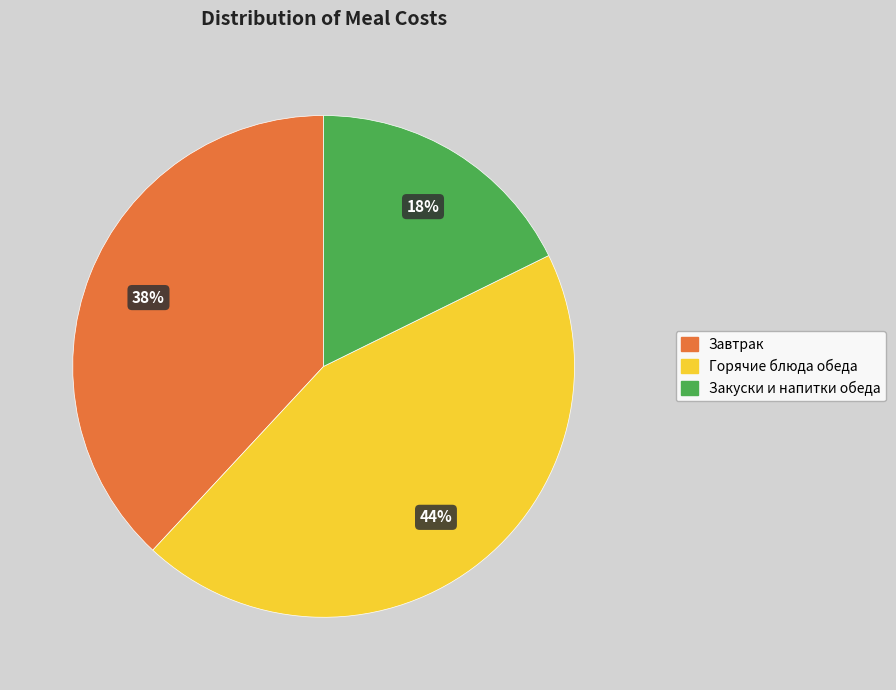

Is there any slice that represents more than half of the pie?

No